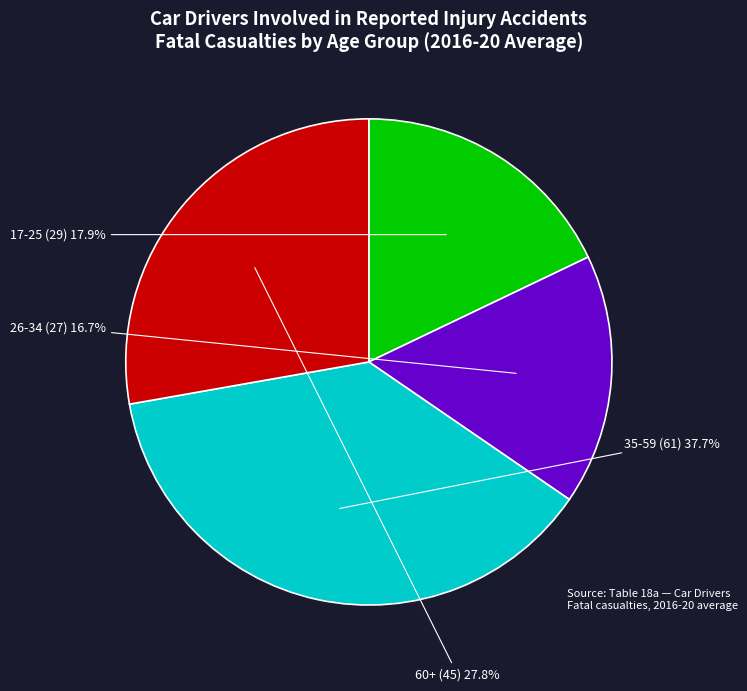

Is the sum of 60+ and 17-25 greater than half?

No